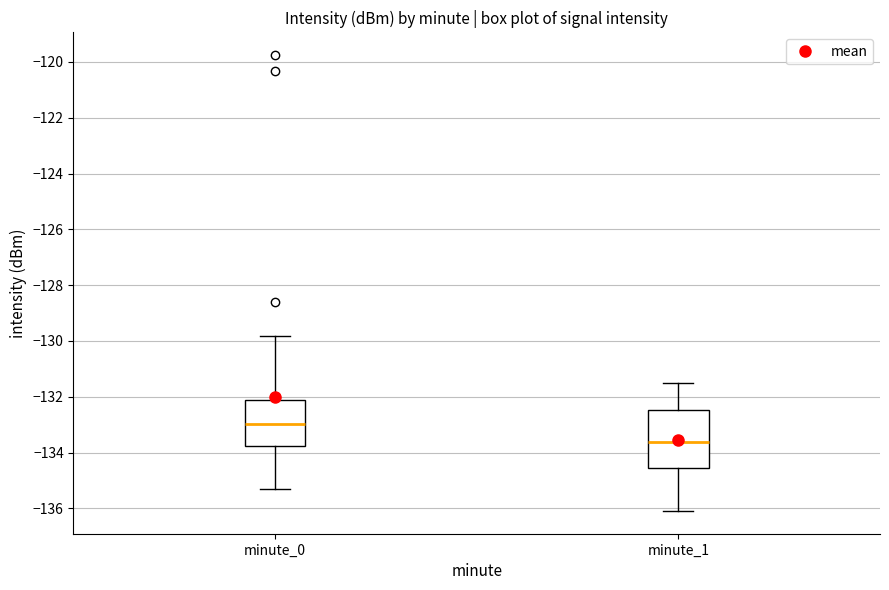

Which box is the tallest, from its lower edge to its upper edge?

minute_1